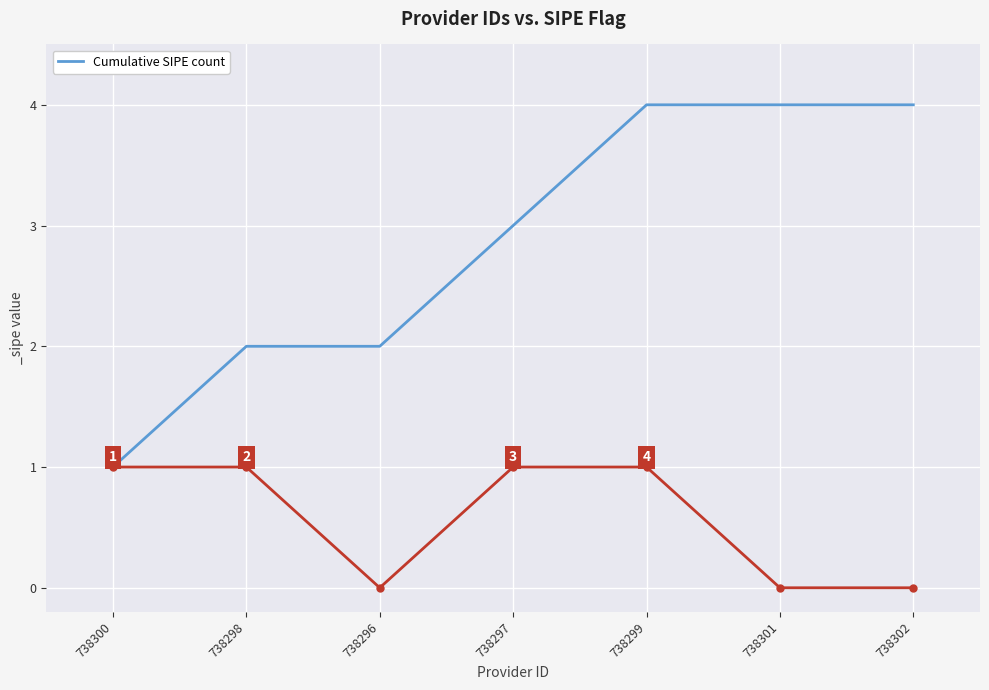

True or false: the data shows 2 at 738302.

False